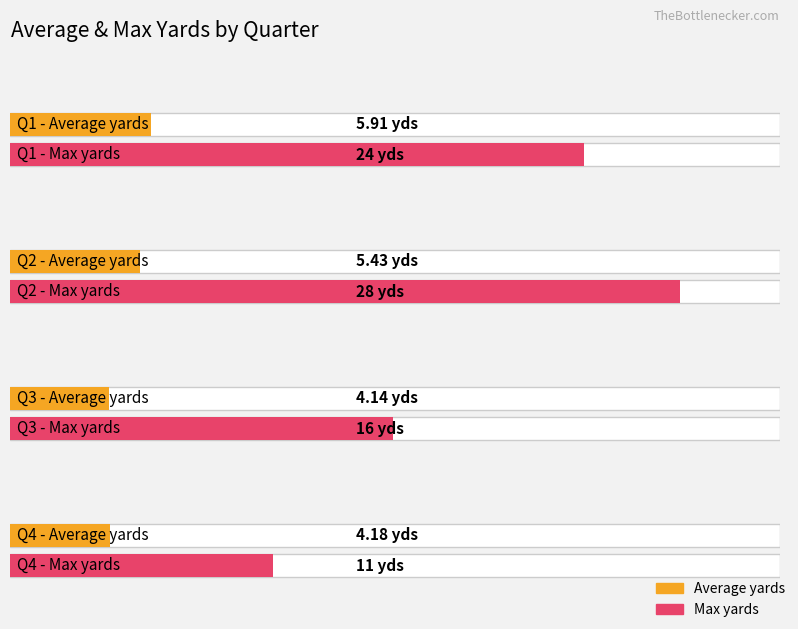

Is the value of Average yards at Q2 greater than the value of Max yards at Q4?

No